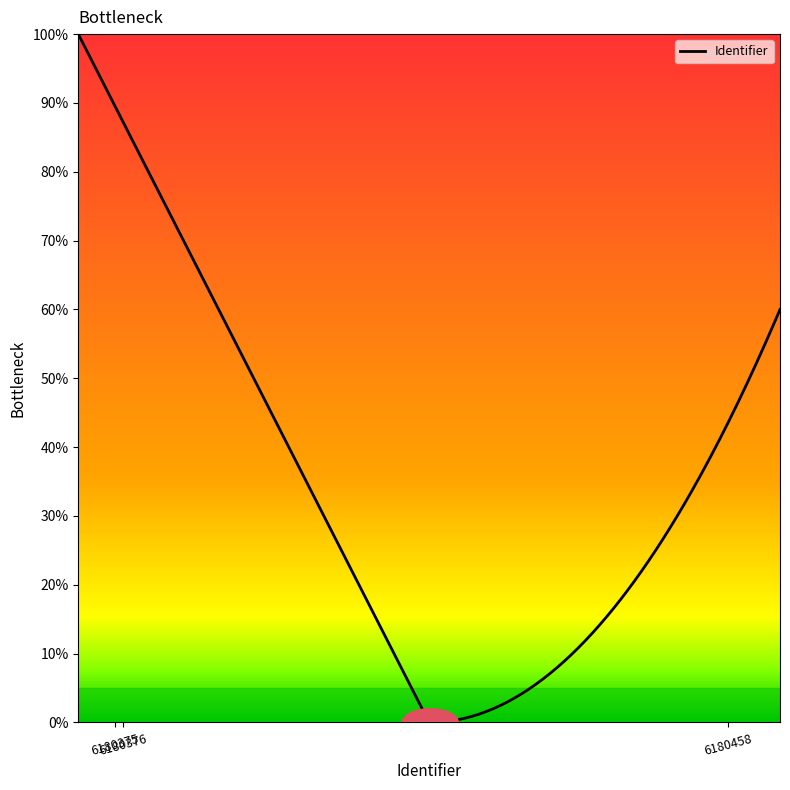

What is the difference between the maximum and minimum values?

100.0